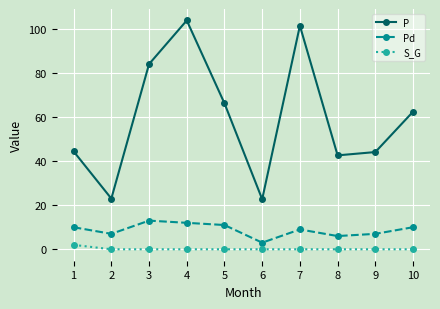

Which series has the largest total across all categories?

P